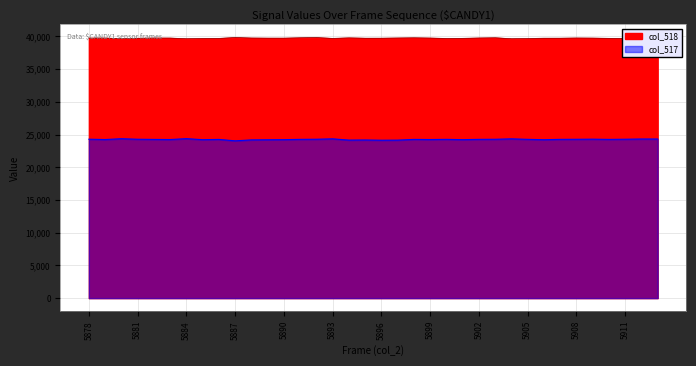

At how many categories does at least one series exceed 28960?

36